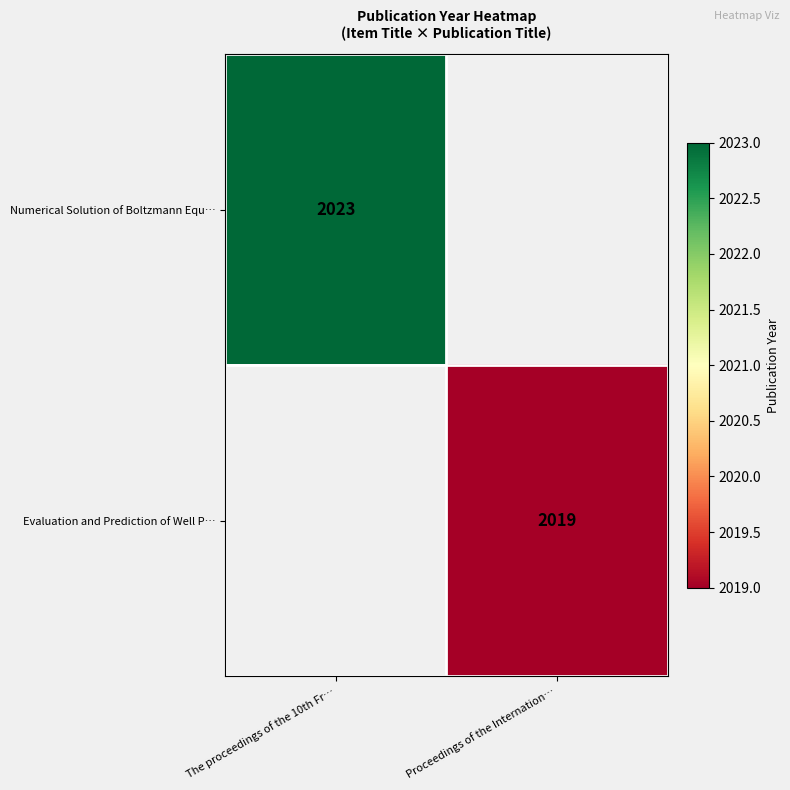

The Numerical Solution of Boltzmann Equ… series shows 2023 at The proceedings of the 10th Fr…. True or false?

True